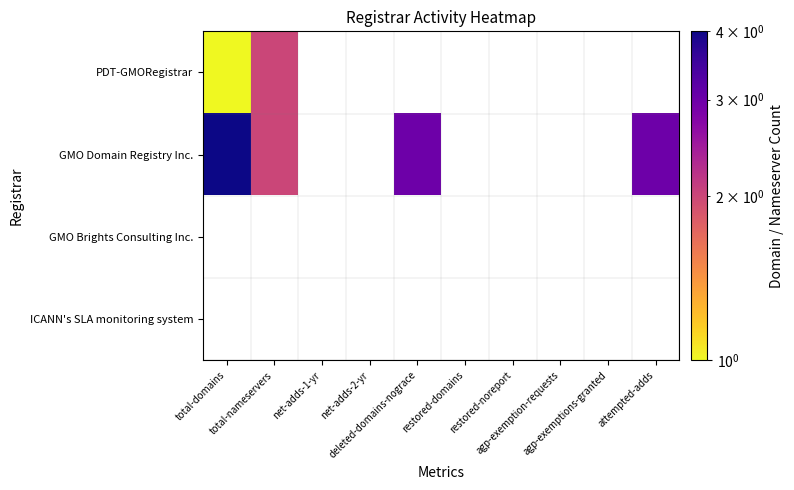

Which series has the largest total across all categories?

GMO Domain Registry Inc.